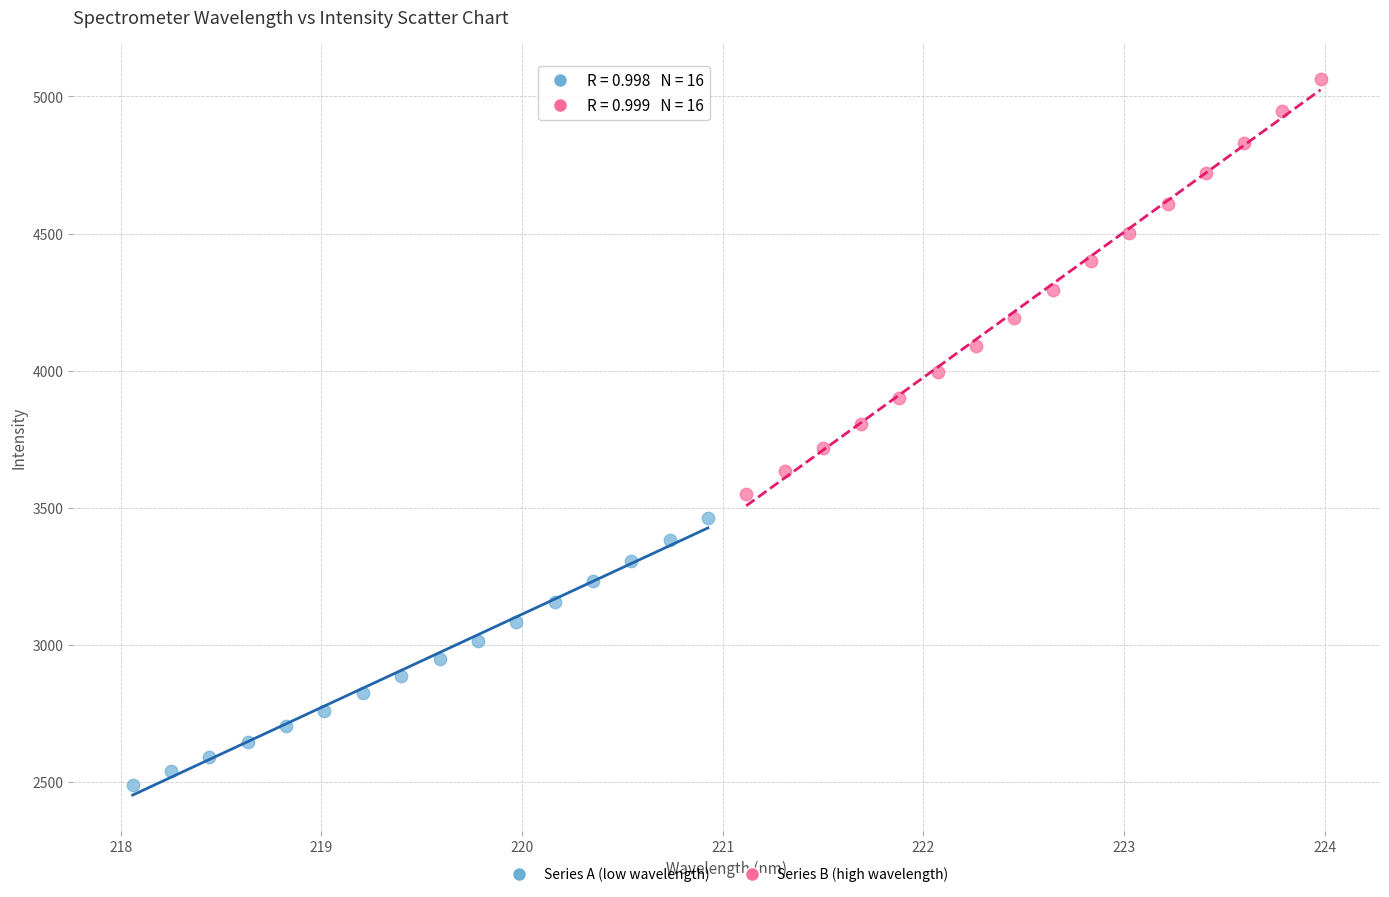

Which series reaches the minimum Y coordinate?

Series A (low wavelength)